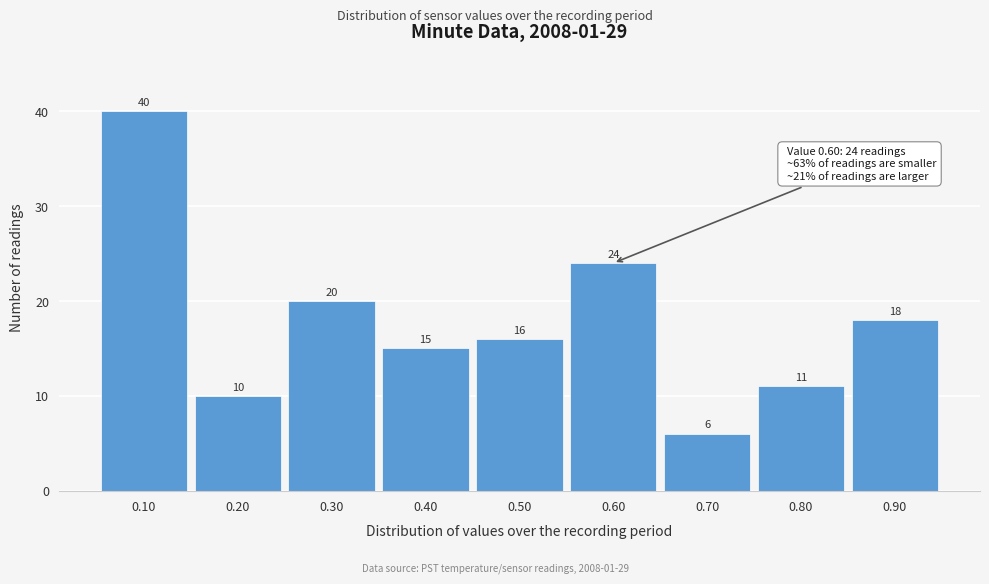

Reading right to left, extract all data points from this chart.

0.90=18	0.80=11	0.70=6	0.60=24	0.50=16	0.40=15	0.30=20	0.20=10	0.10=40